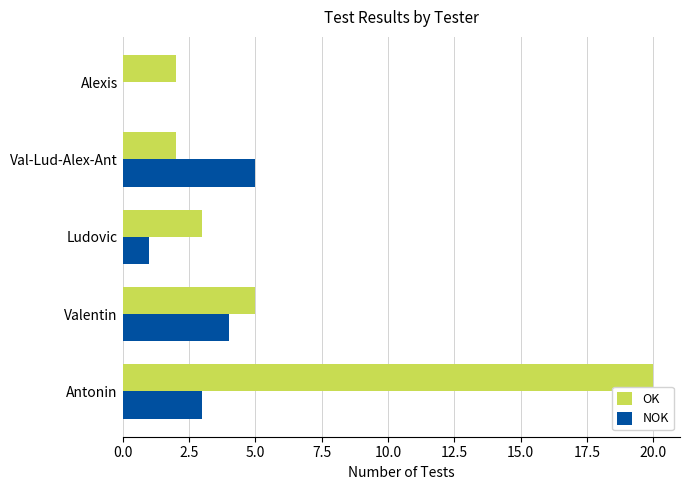

Is it true that NOK equals 0 at Alexis?

True